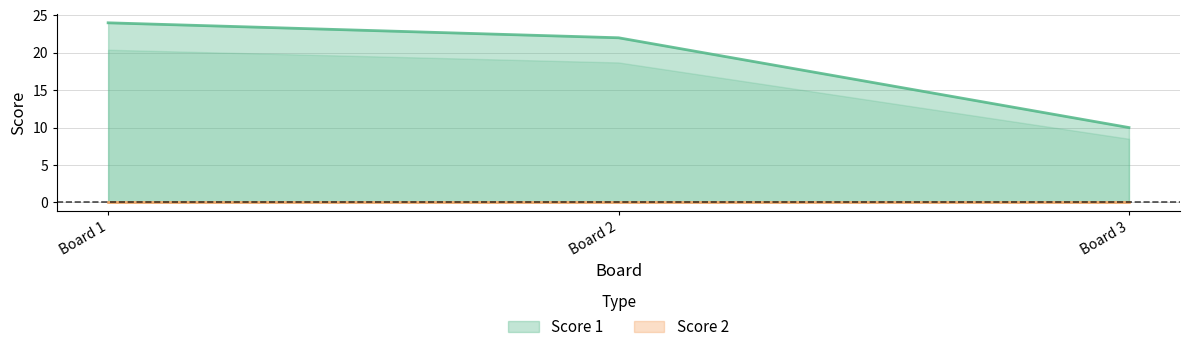

Does the chart have visible grid lines?

Yes